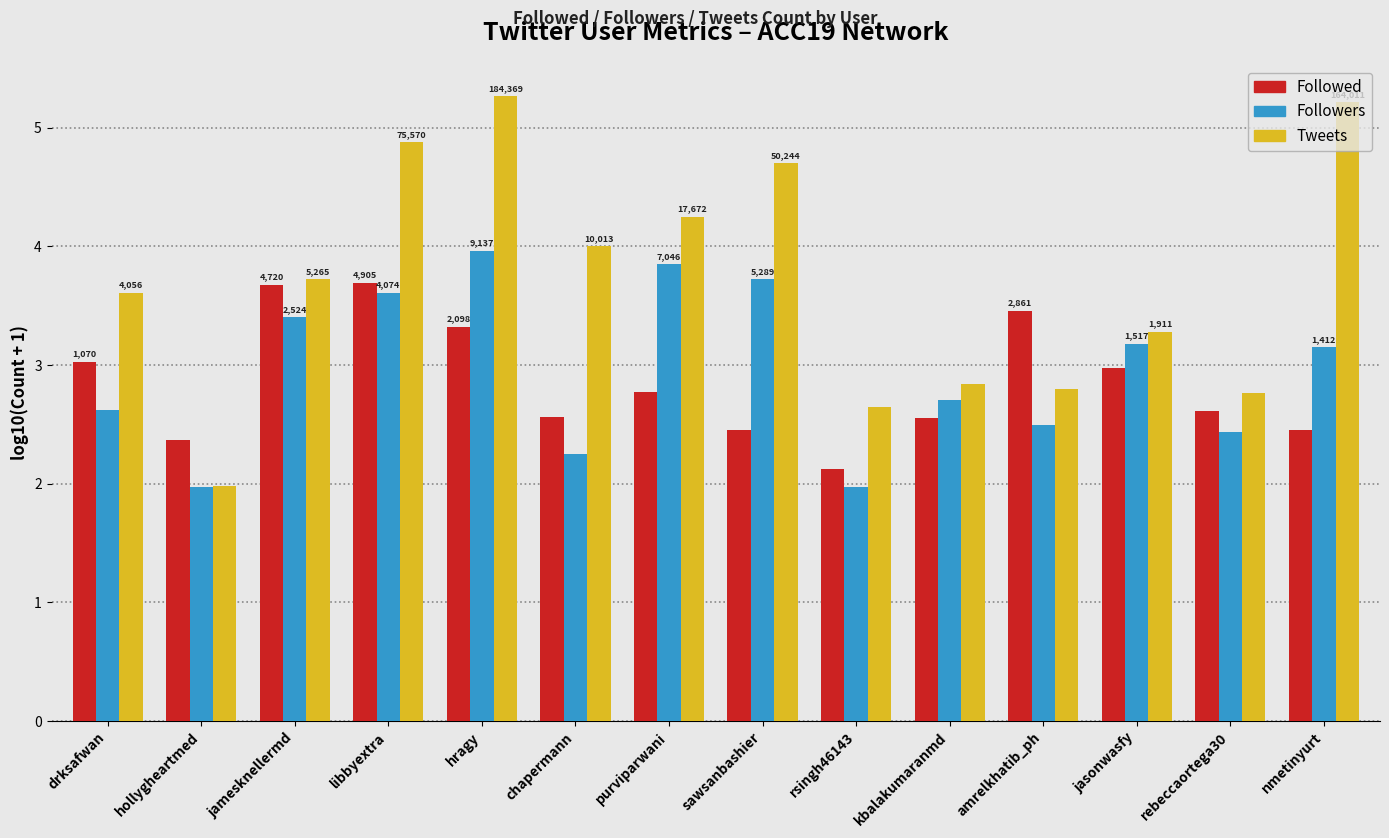

What are all the series names shown in the legend?

Followed, Followers, Tweets